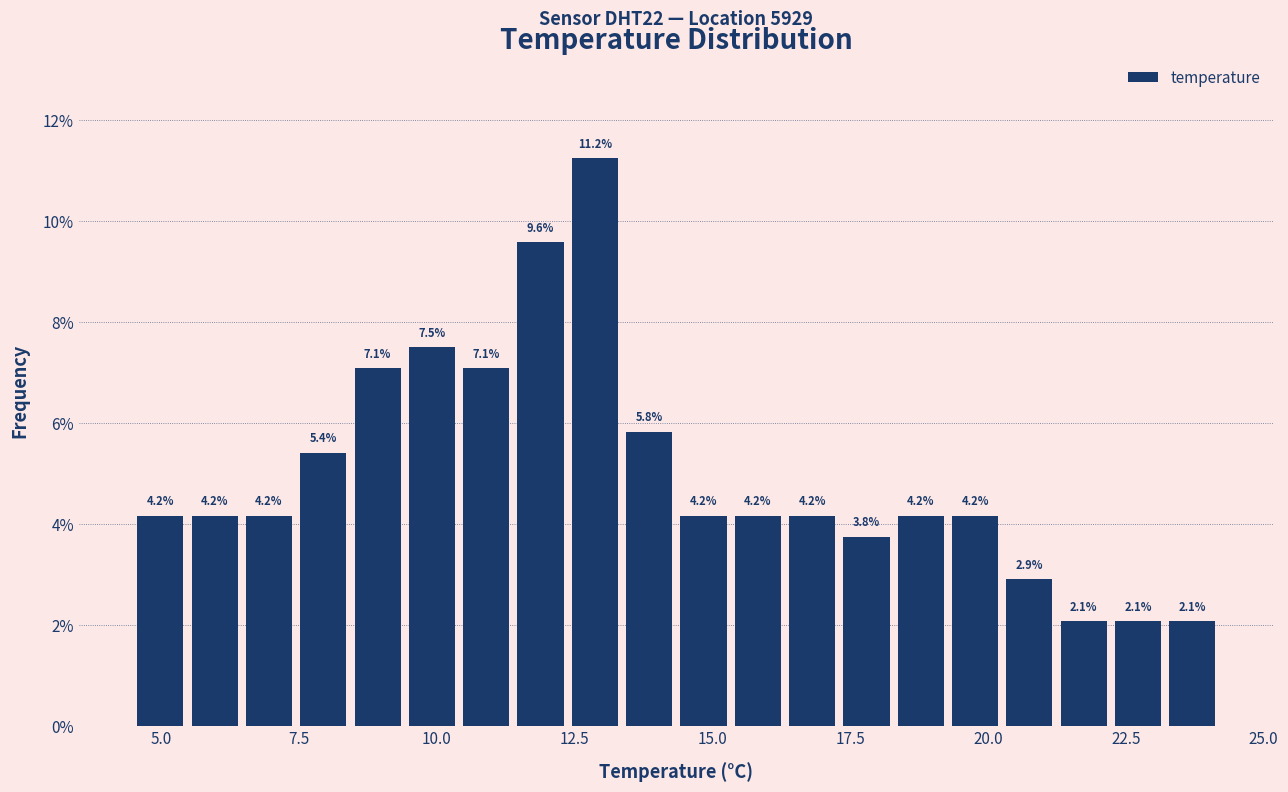

Around what value on the x-axis is the tallest bar? Give the approximate position of its centre, as read against the axis.

13.0